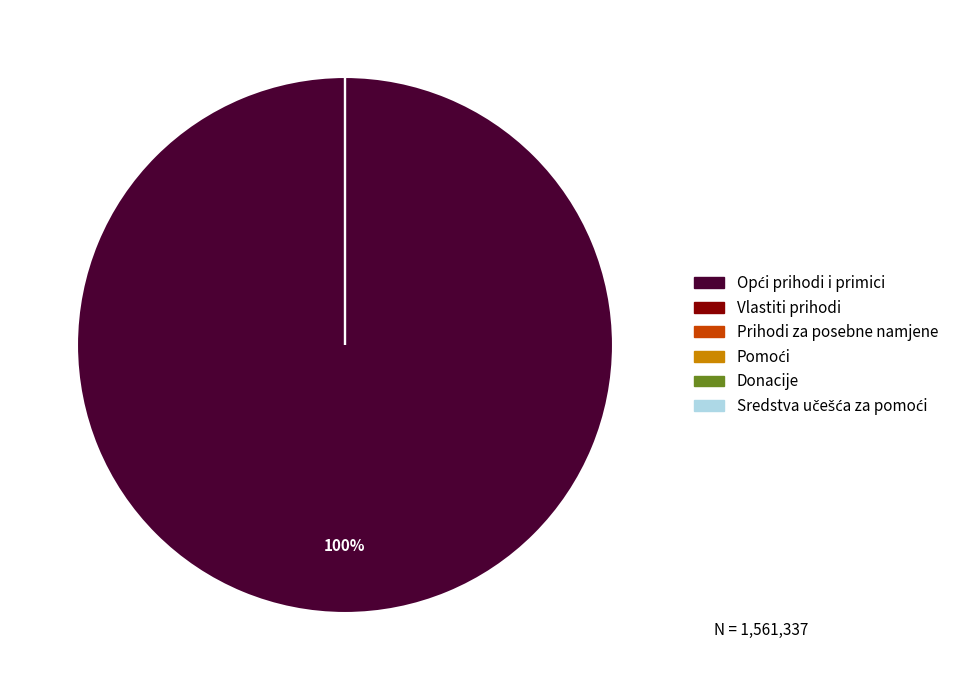

What is the majority slice?

Opći prihodi i primici